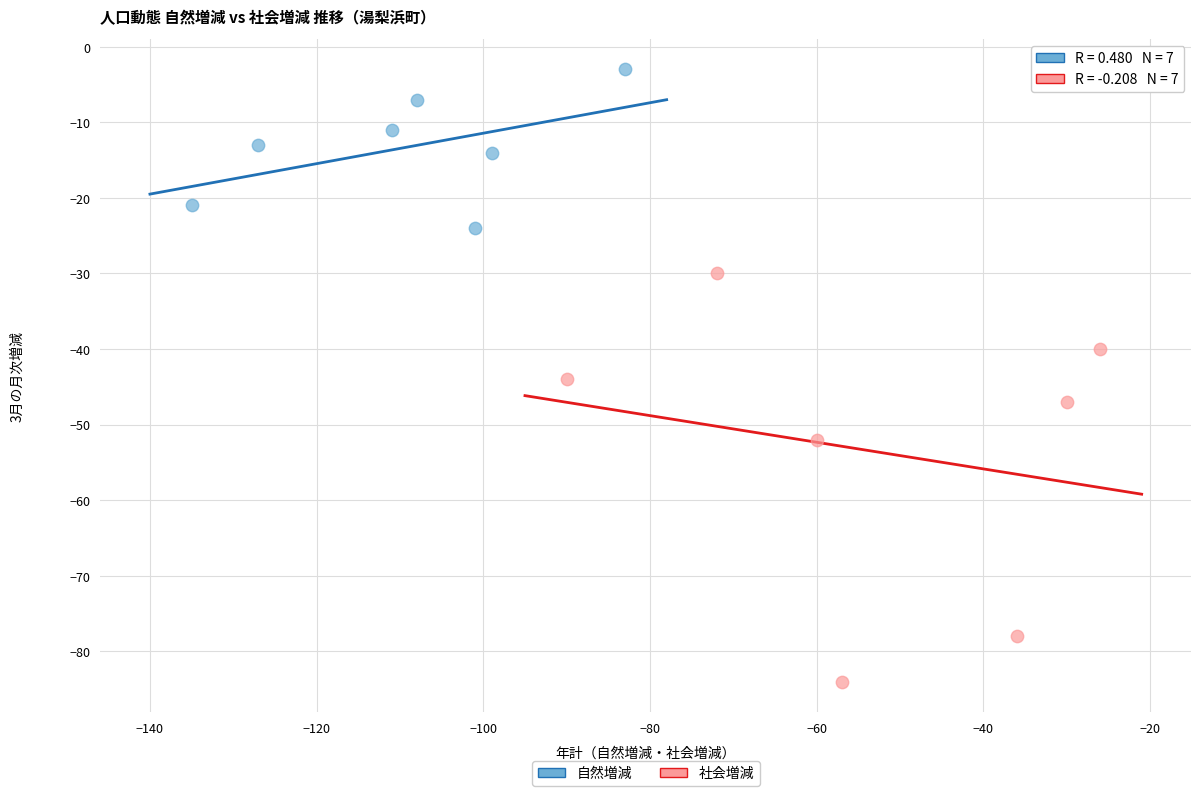

Which series contains the lowest Y value?

社会増減